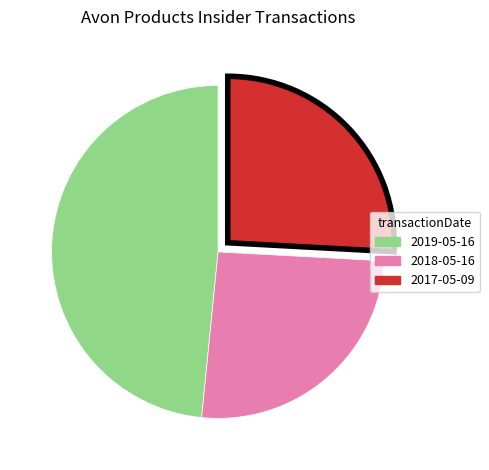

Do 2017-05-09 and 2019-05-16 together represent more than half of the pie?

Yes